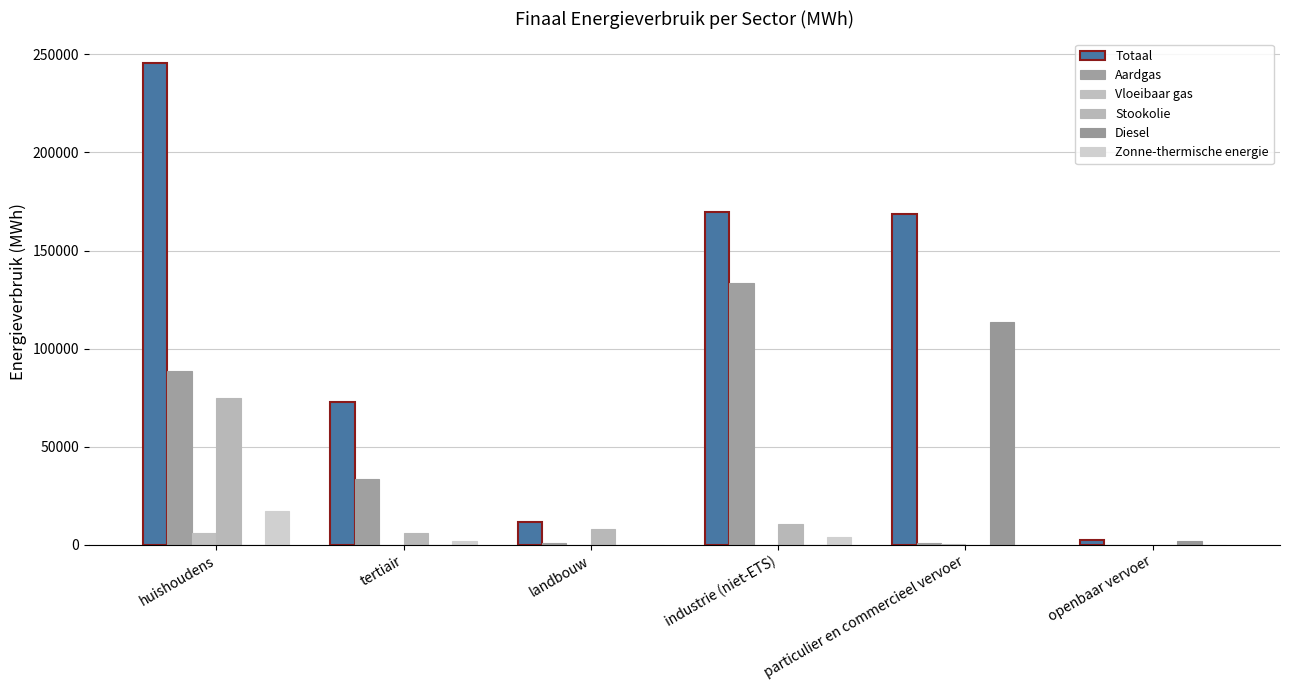

At how many categories does at least one series exceed 52426?

4